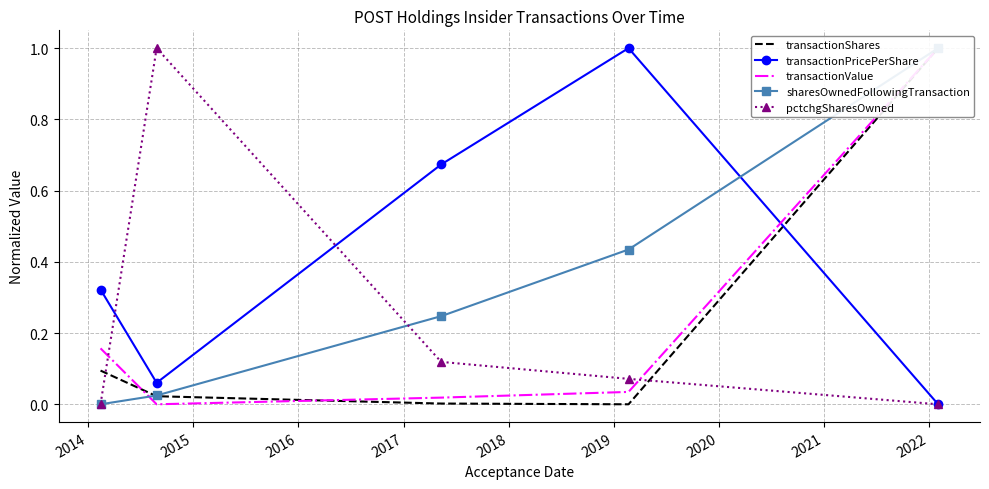

How many interior local valleys does the transactionPricePerShare series have?

1